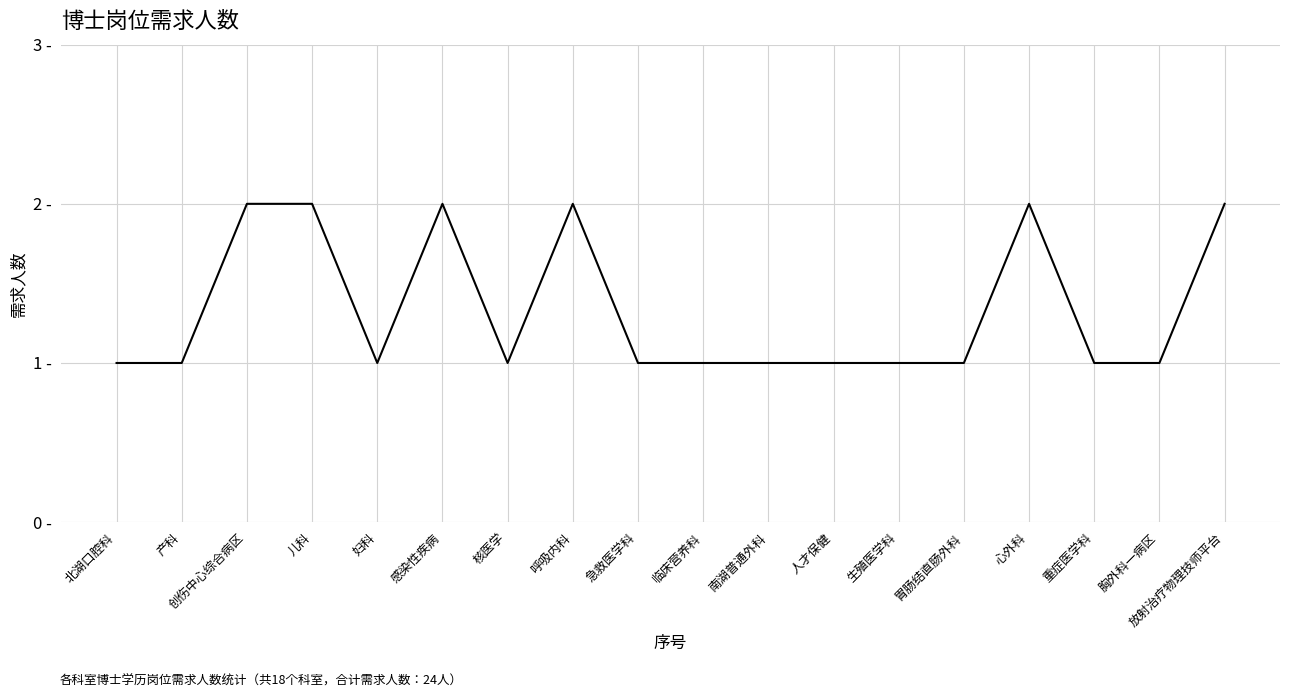

Is this an area chart (filled region under the line)?

No